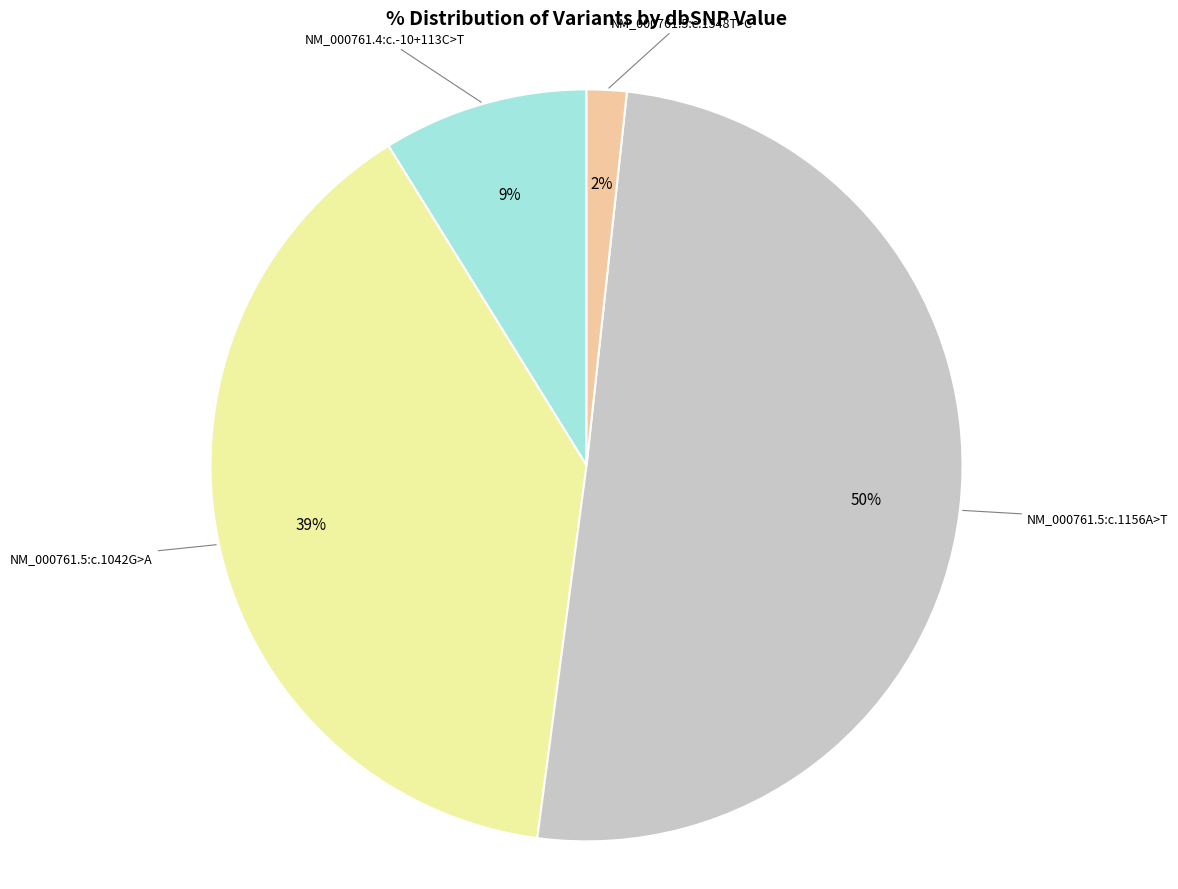

To the nearest percent, what is the average slice percentage?

25%